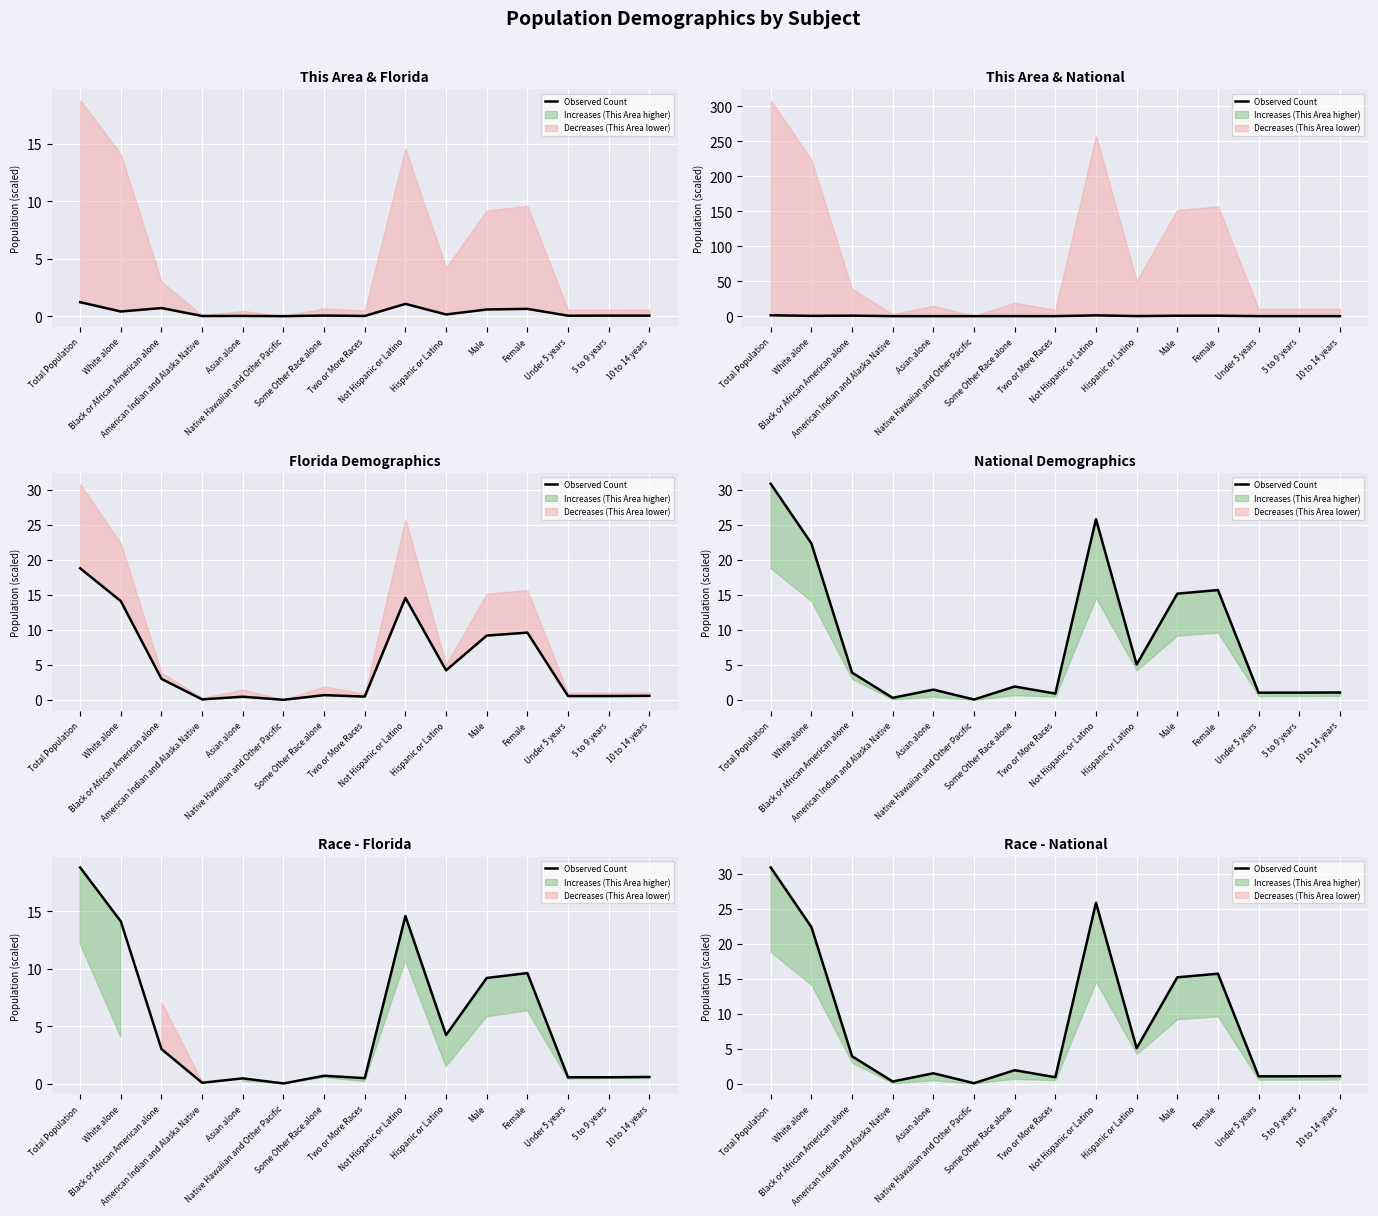

How many lines are shown in the chart?

1